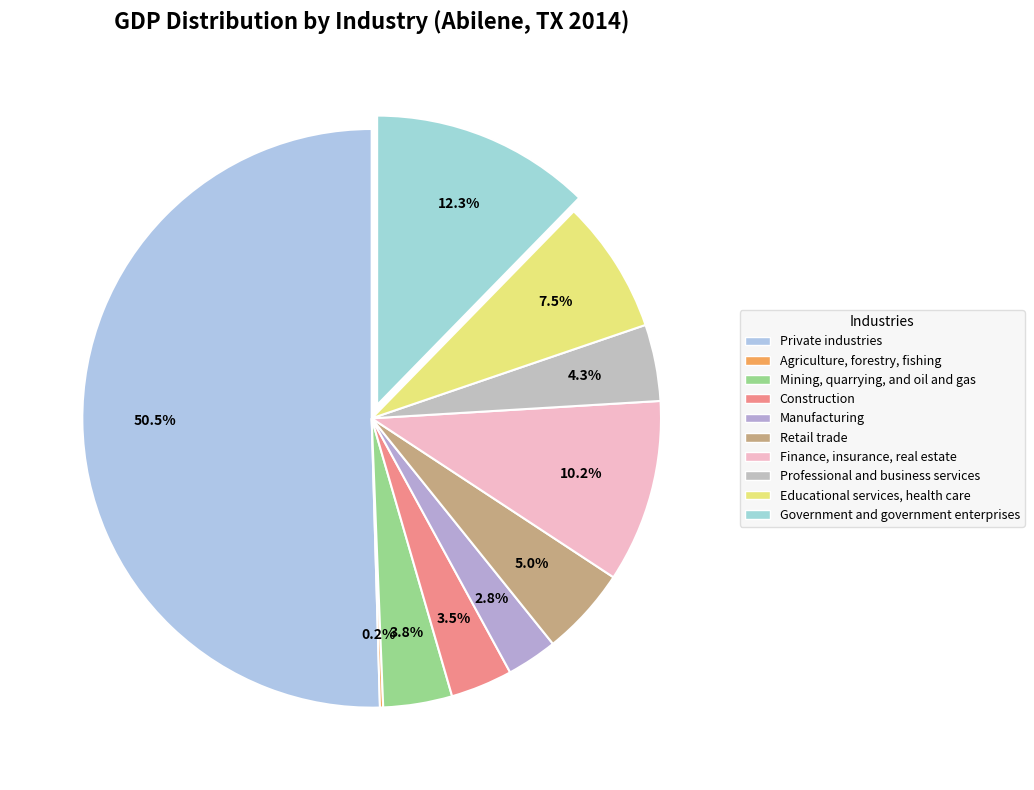

What percentage is the Finance, insurance, real estate slice, to the nearest percent?

10%